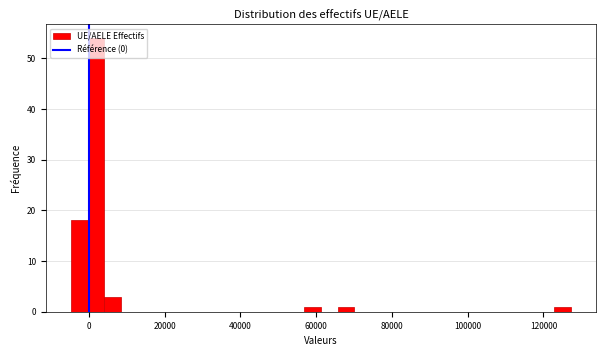

Read against the x-axis, roughly where is the centre of the tallest bar?

2000